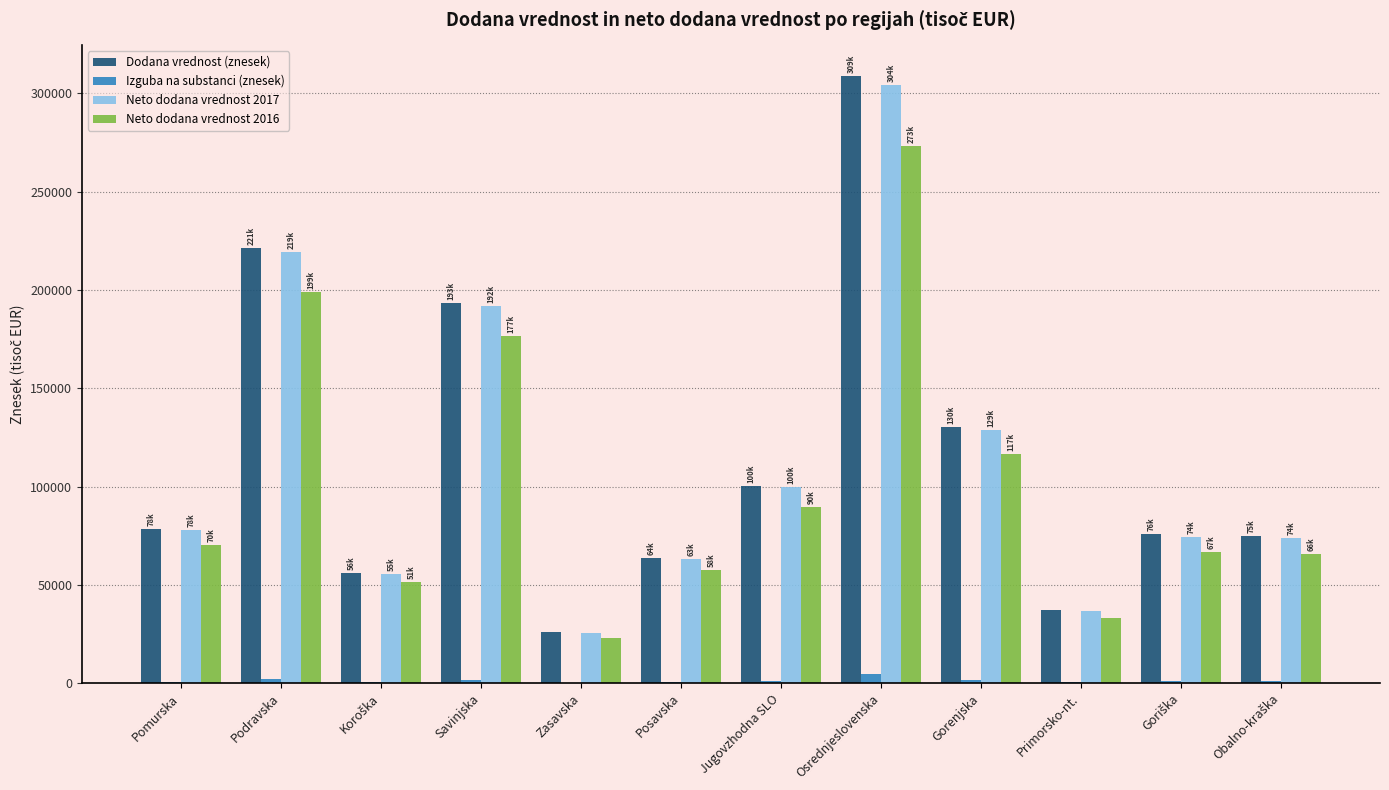

What is the highest value of the Neto dodana vrednost 2016 series?

273318.2